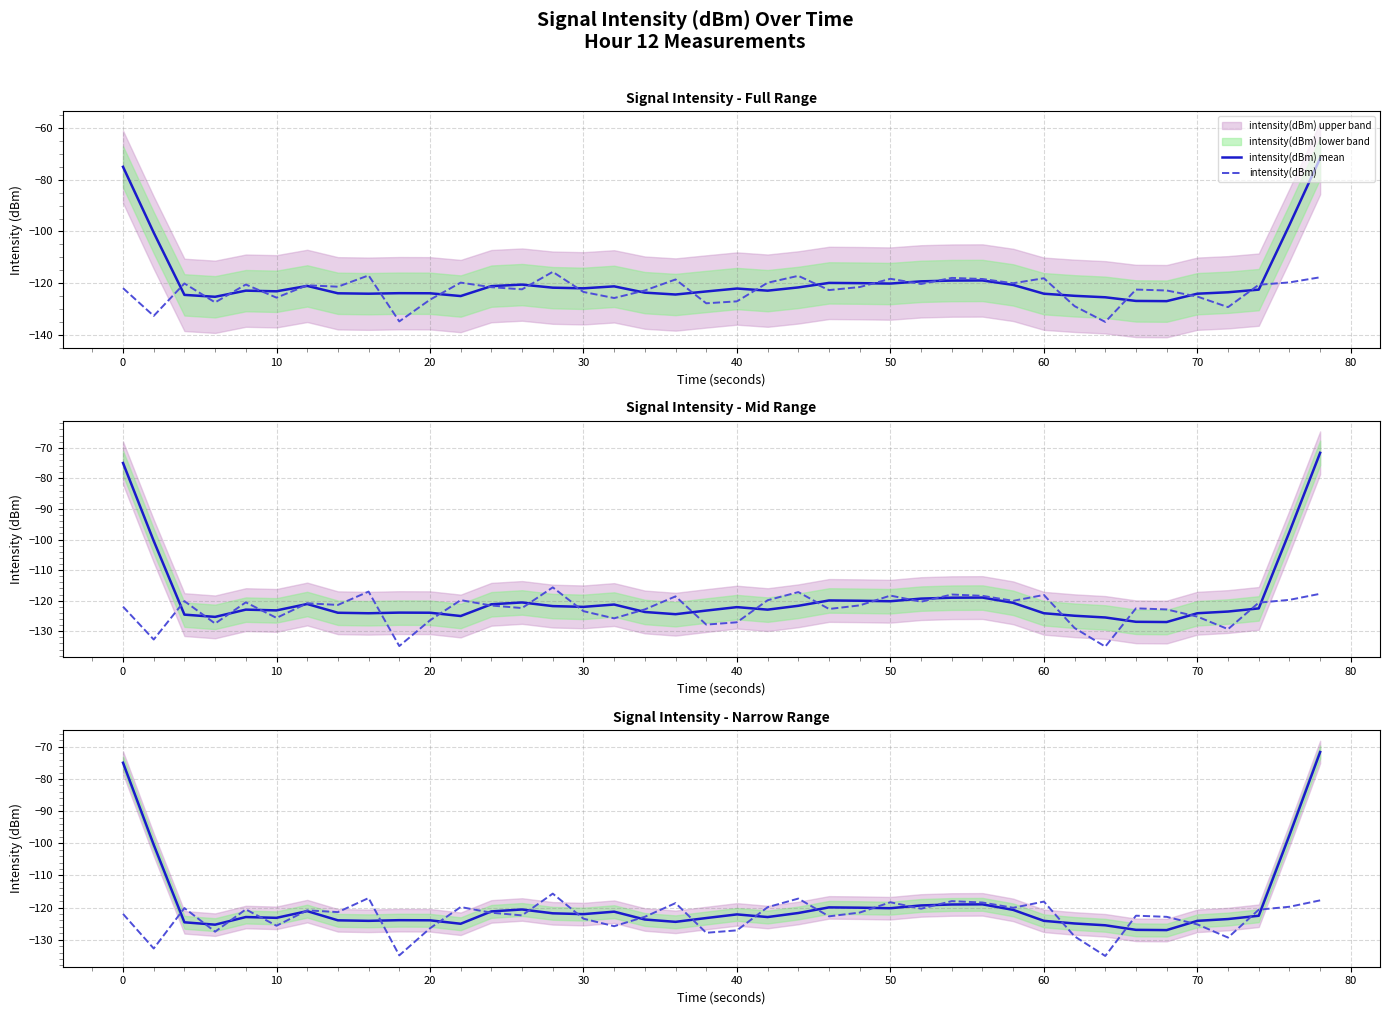

What is the difference between the second highest and minimum values in the intensity(dBm) series?

18.0